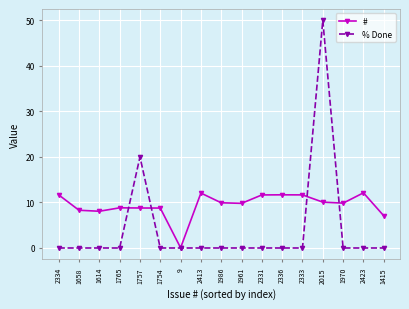

Is it true that % Done equals -26.3 at 1986?

False